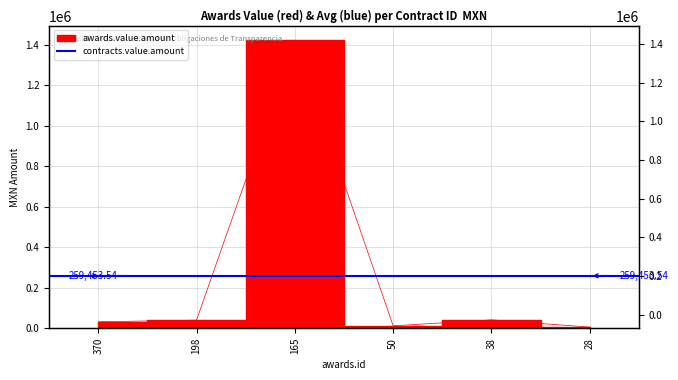

At which category does the data reach its first local peak?

165